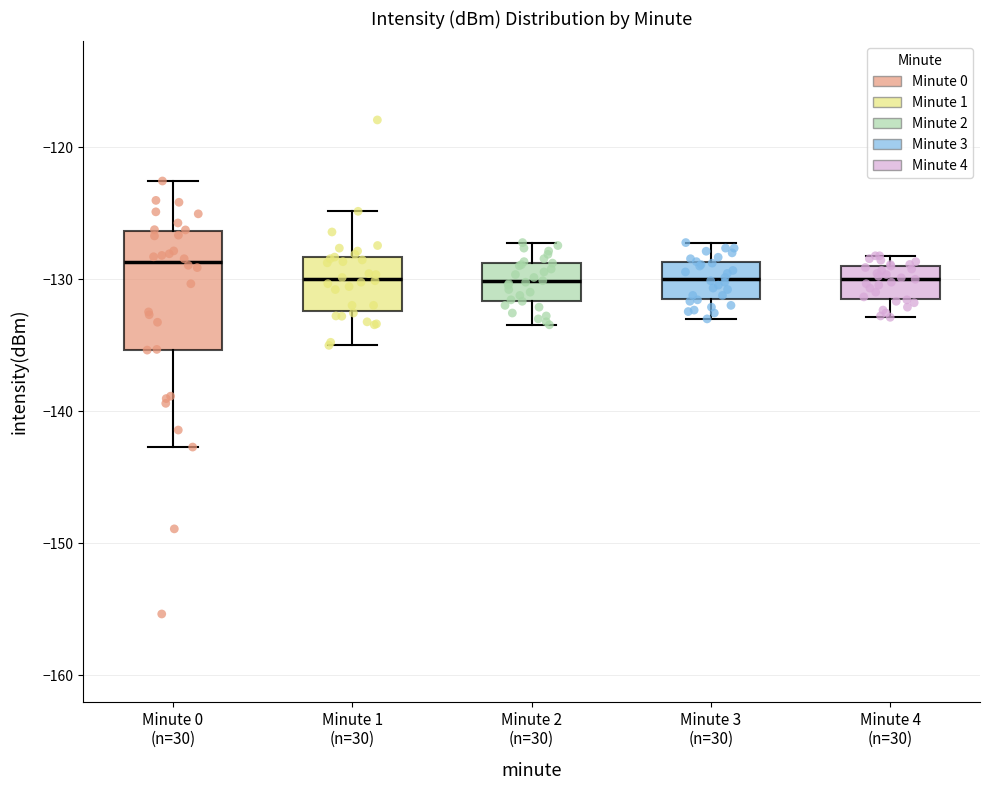

Where is the lower edge of the box for Minute 3 (n=30) on the y-axis? The values are not printed on the chart, so give them approximately, as read against the axis.

-131